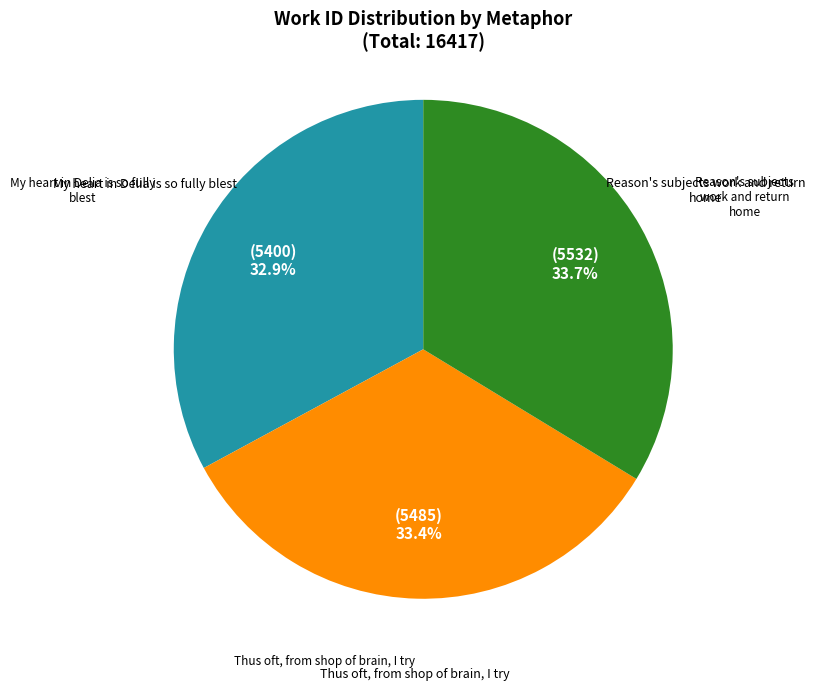

How many slices are in this pie chart?

3